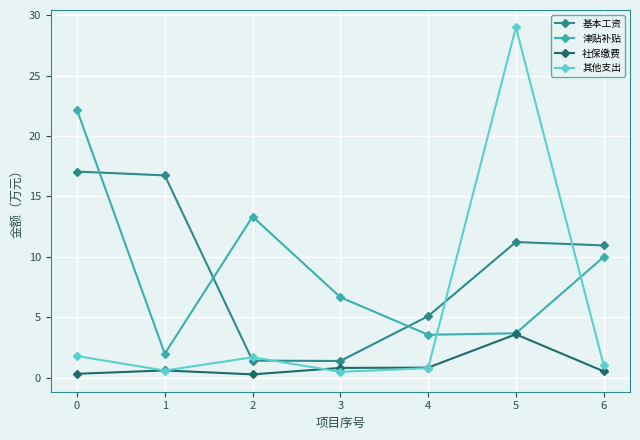

How many lines are shown in the chart?

4